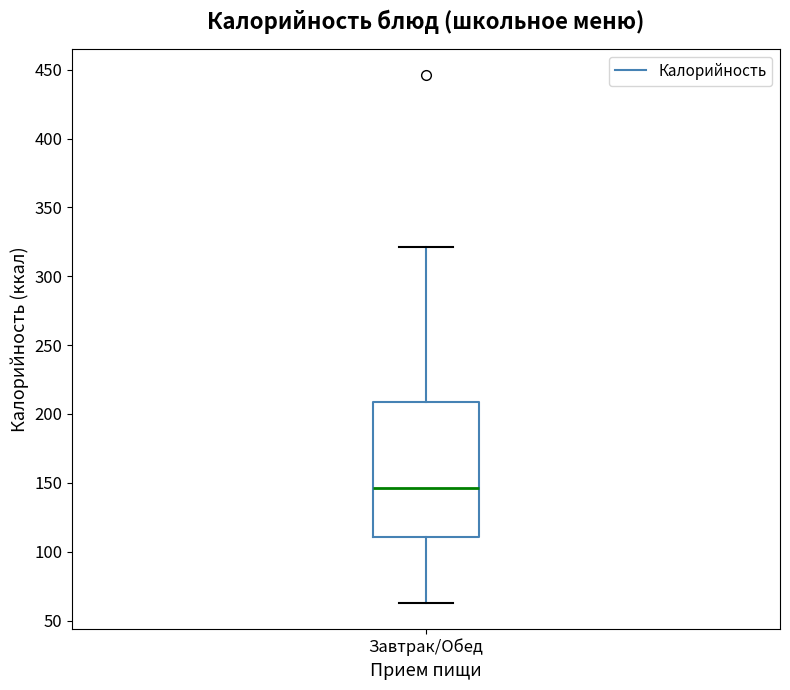

Transcribe this box plot: give where the median line is, the range the box spans, and where the two whiskers end, as read against the y-axis. The values are not printed on the chart, so give them approximately, as read against the axis.

median 145, box 110 to 210, whiskers 65 to 320